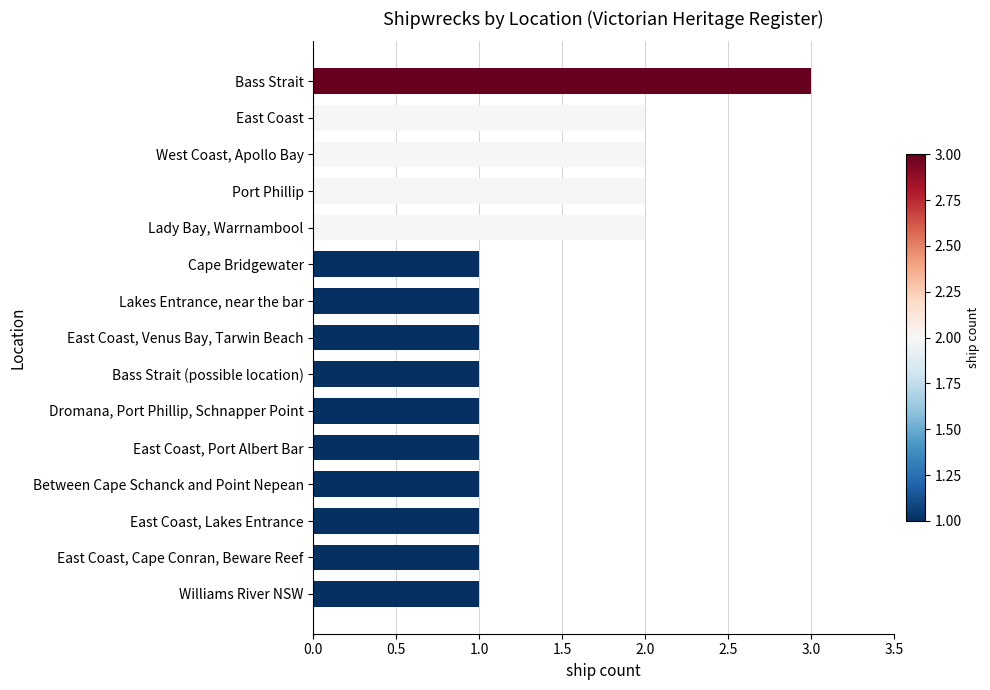

What is the approximate value at Bass Strait?

3